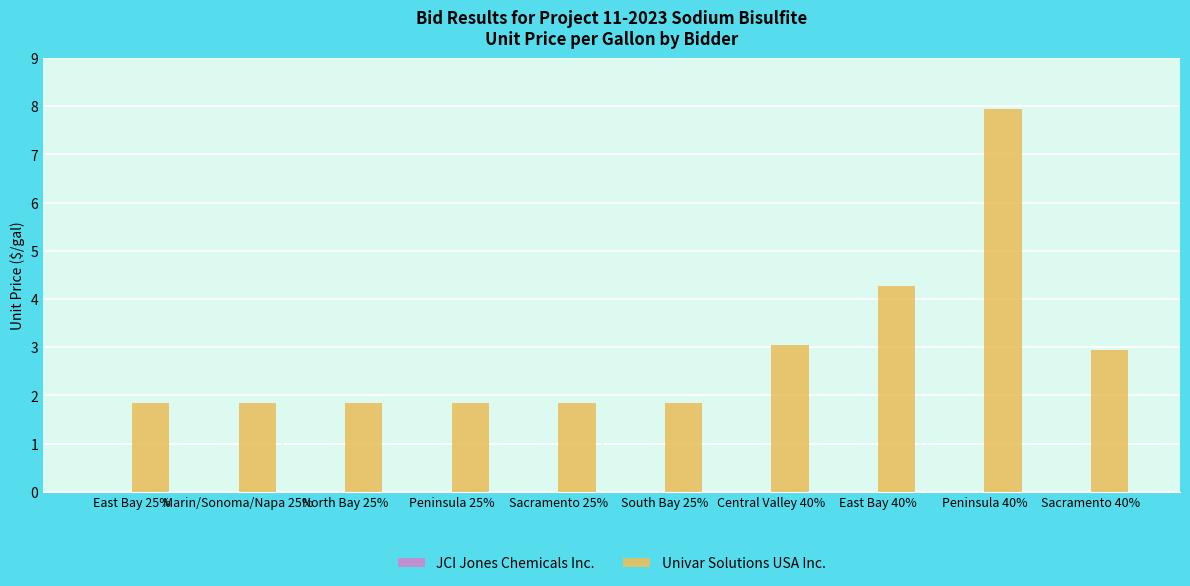

What is the minimum value shown in the chart?

1.8